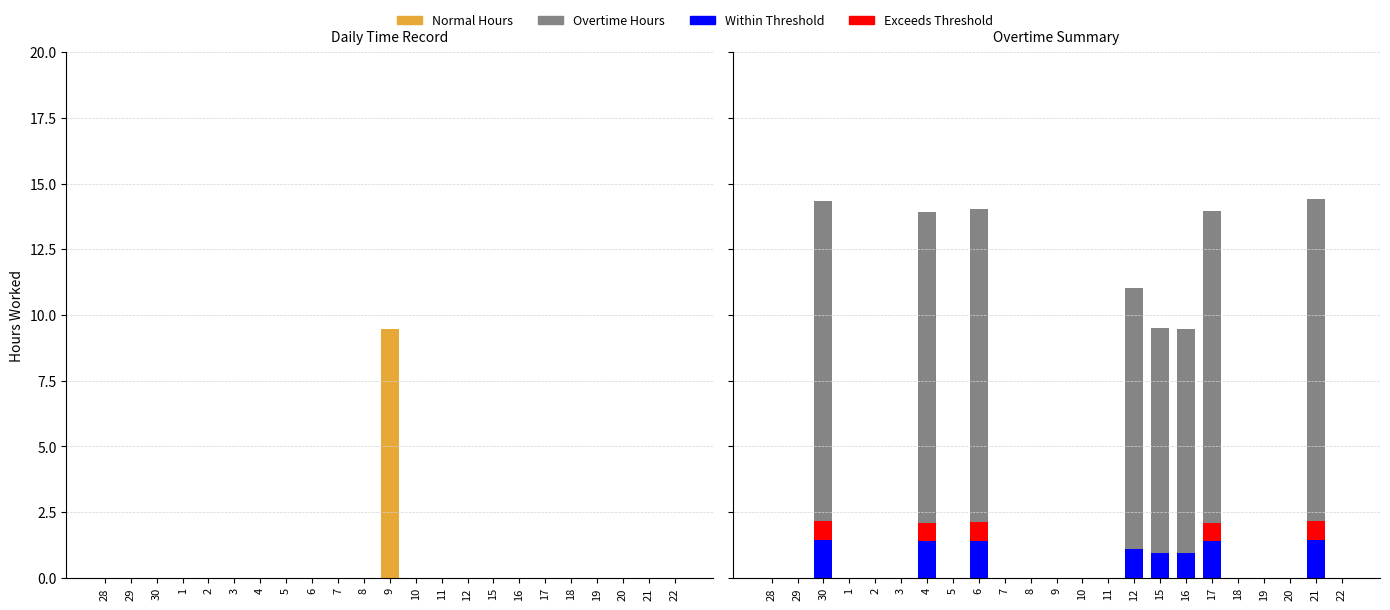

What are all the series names shown in the legend?

Normal Hours, Overtime Hours, Within Threshold, Exceeds Threshold